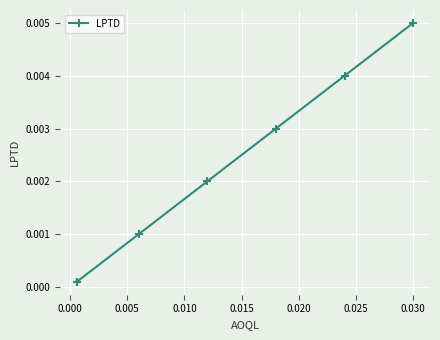

True or false: the data has more than 1 interior local peaks.

False